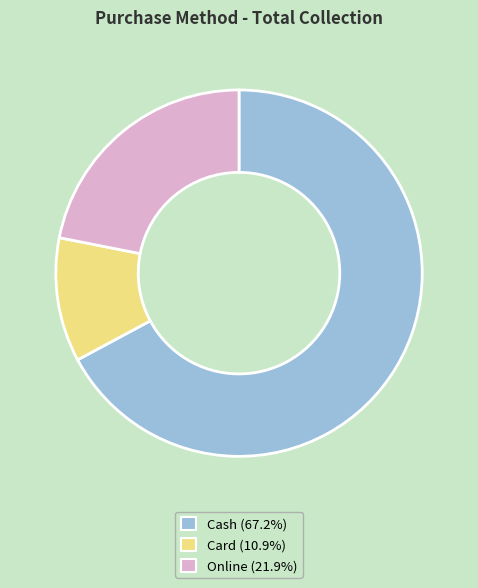

Count the number of slices in the pie.

3